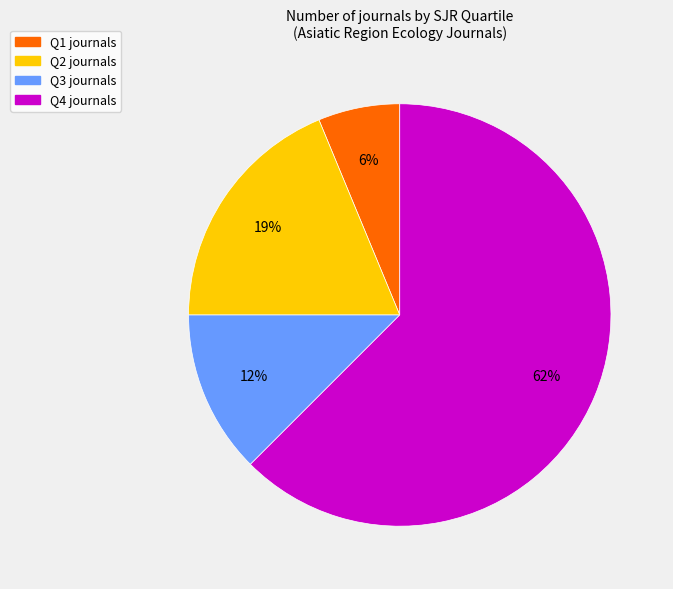

To the nearest percent, what percentage of the pie is Q2?

19%